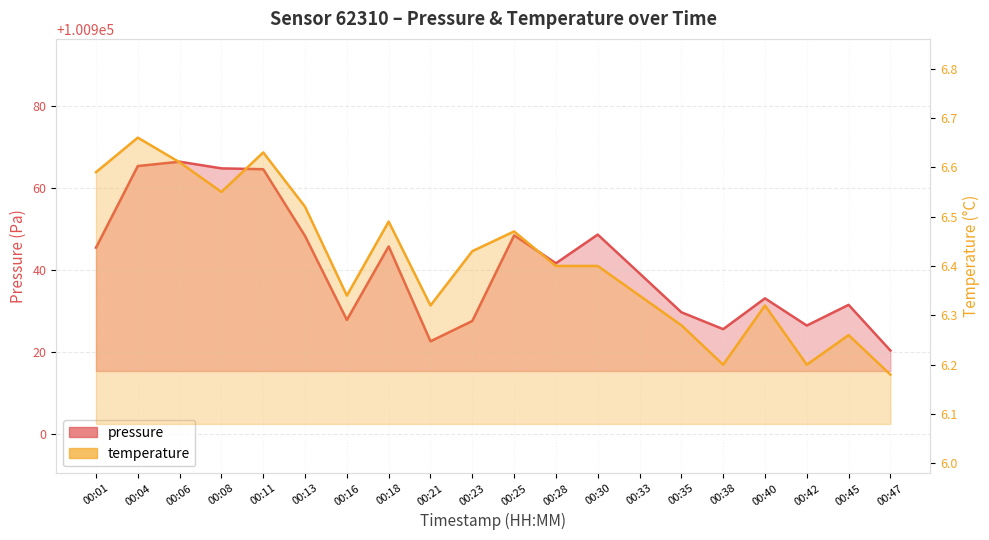

What is the difference between the maximum and minimum values in the temperature series?

0.5